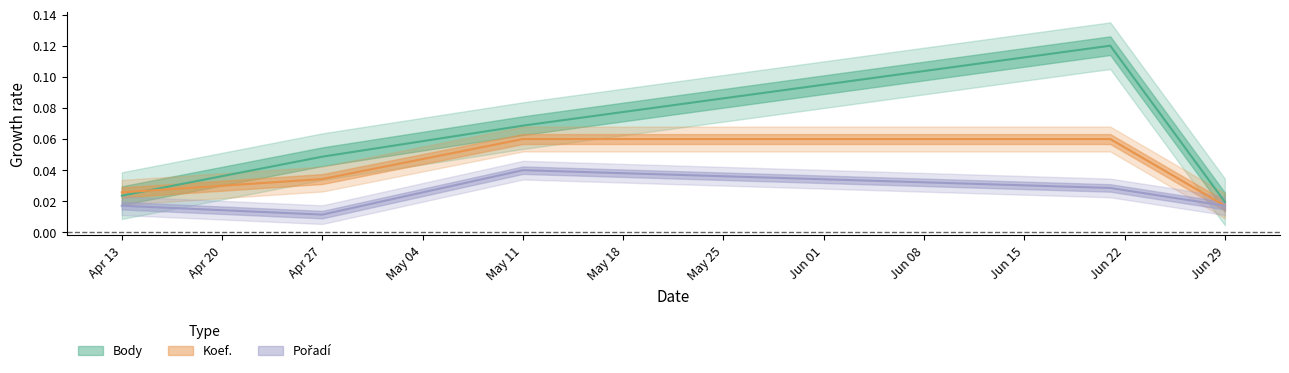

Which has a higher value, 2024-06-21 or 2024-04-27?

2024-06-21